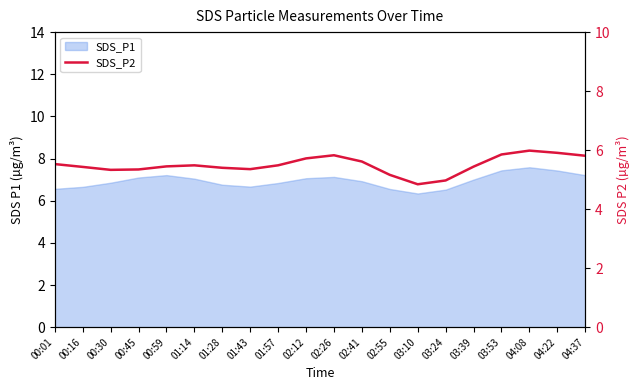

How many lines are shown in the chart?

1